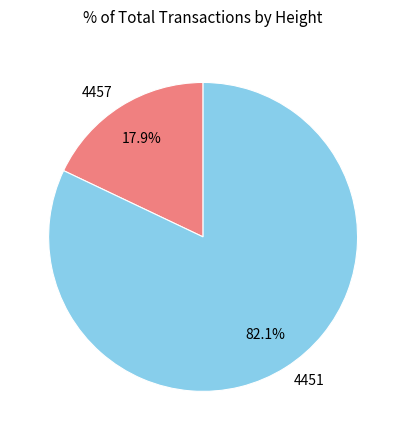

What percentage is the 4457 slice, to the nearest percent?

18%